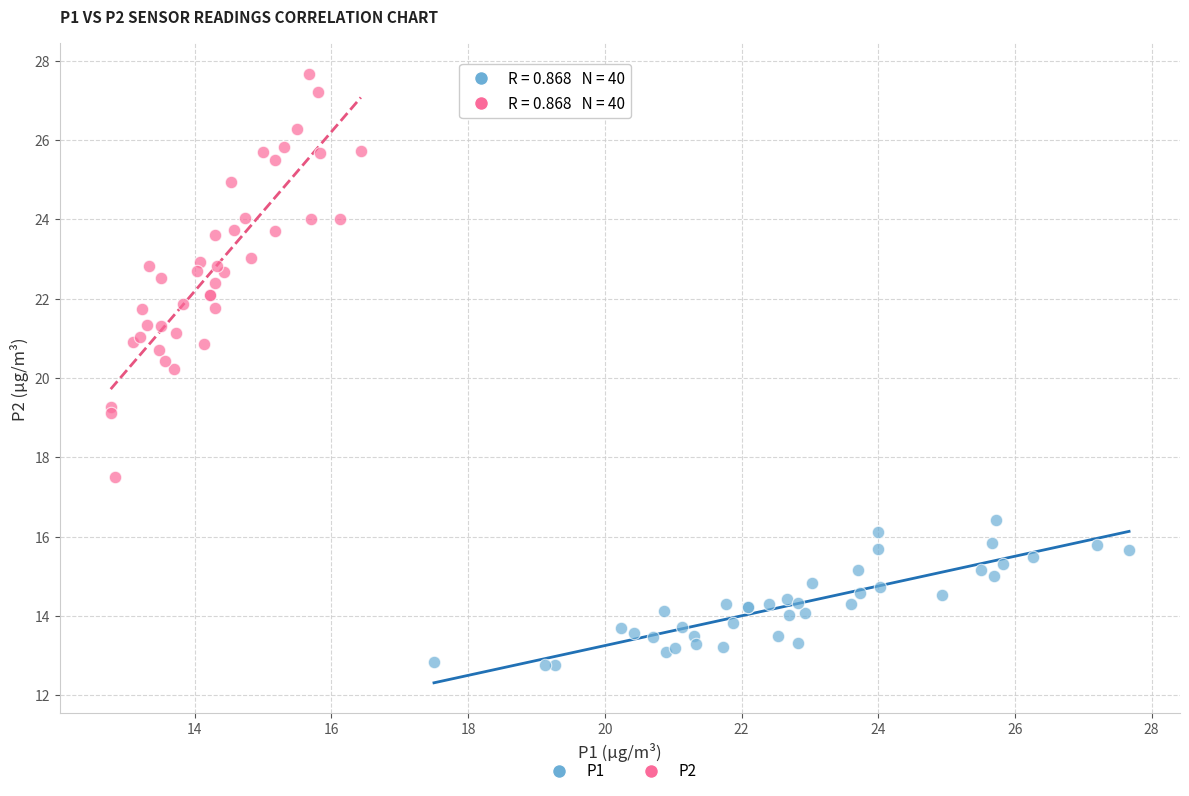

Which series contains the lowest Y value?

P1